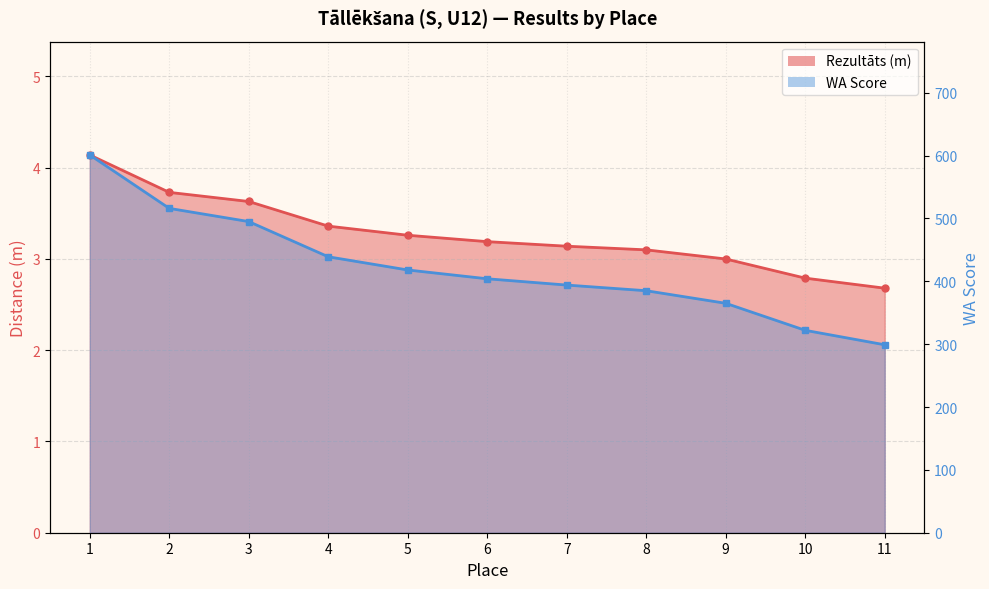

At 10, list the series in order from smallest to largest.

Rezultāts (m), WA Score